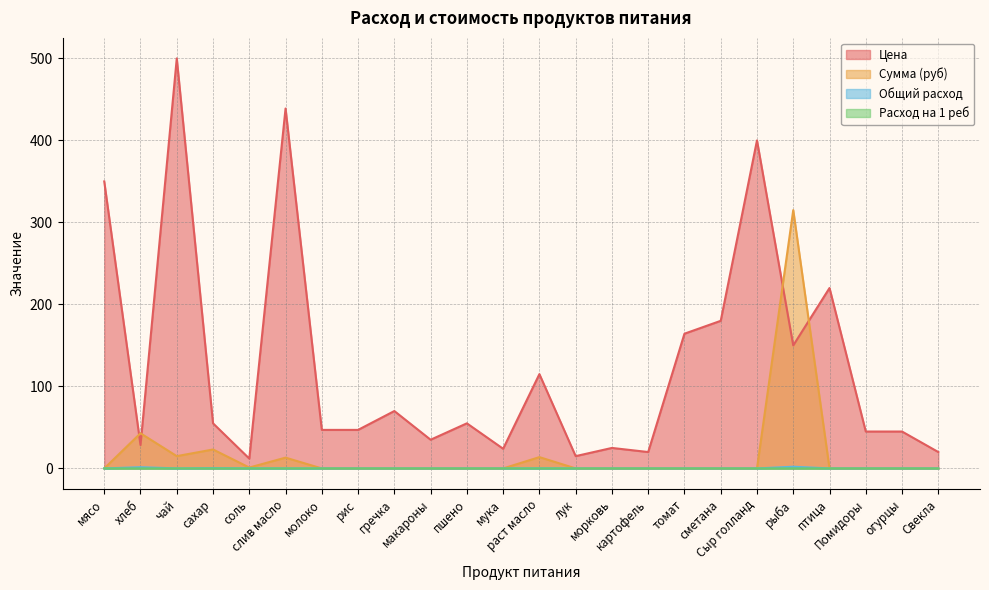

At how many categories does at least one series exceed 328?

4